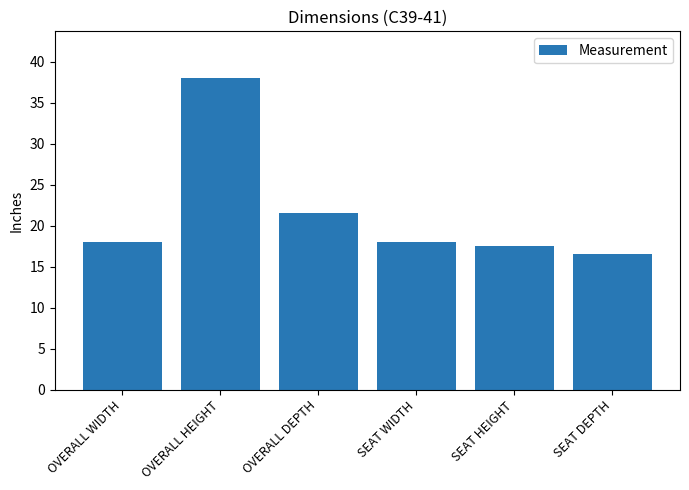

What position from the right is SEAT DEPTH?

1